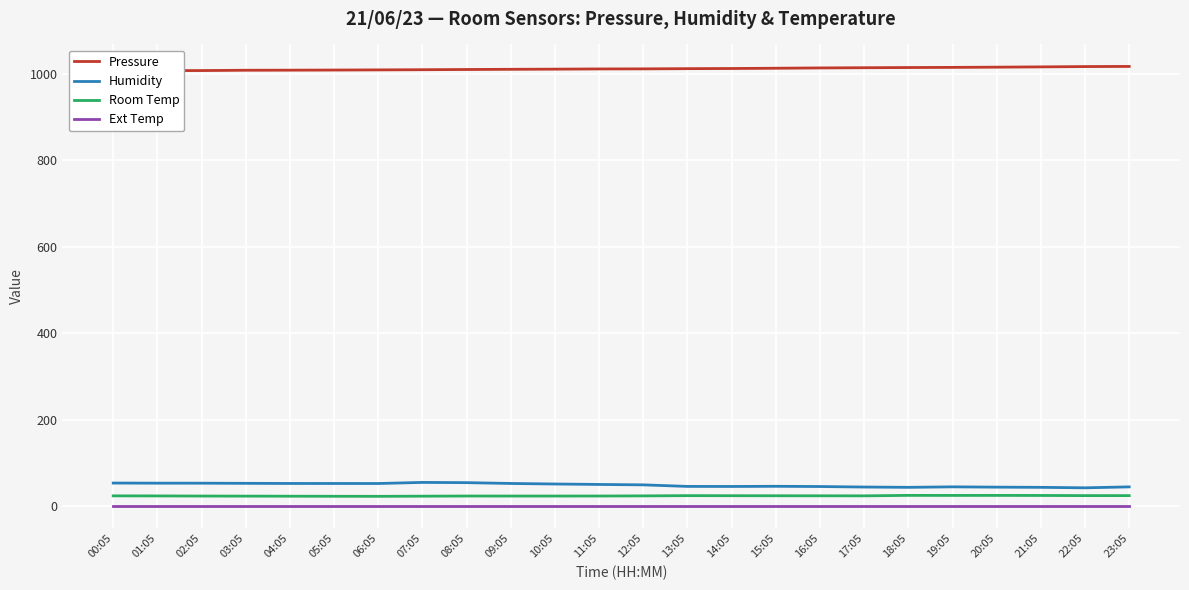

True or false: Ext Temp and Room Temp intersect in this chart.

False